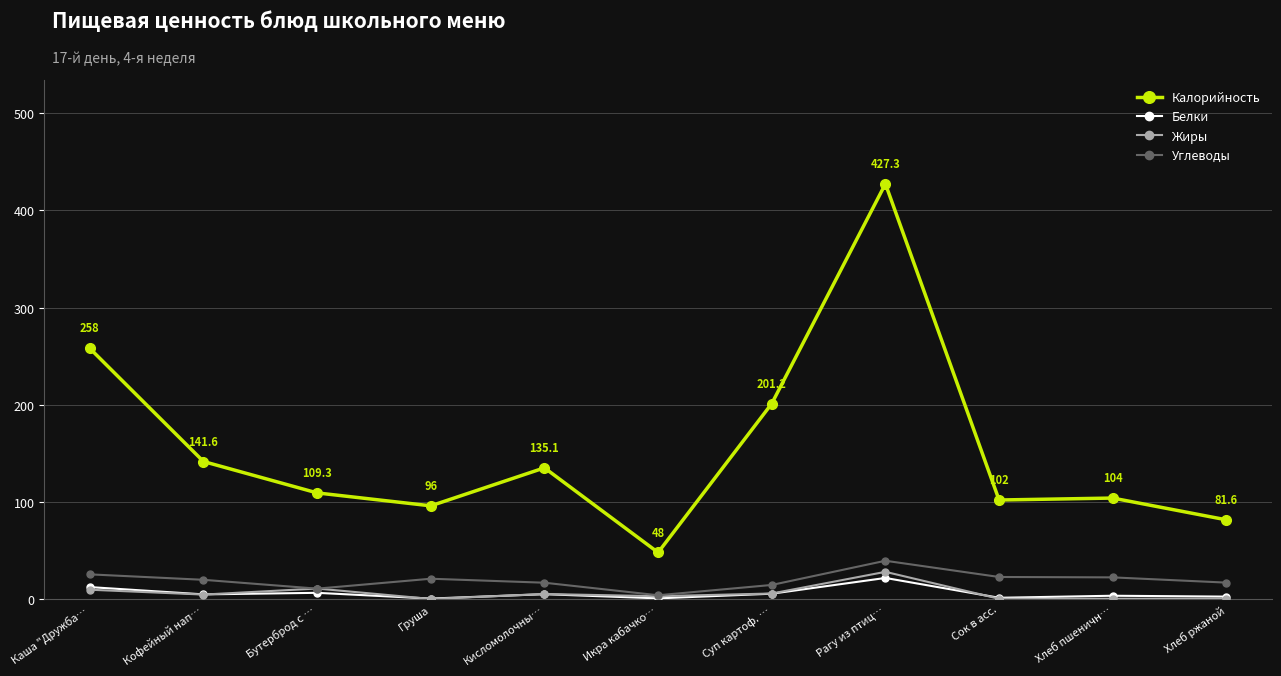

True or false: Углеводы has more than 1 points higher than both neighbors.

True